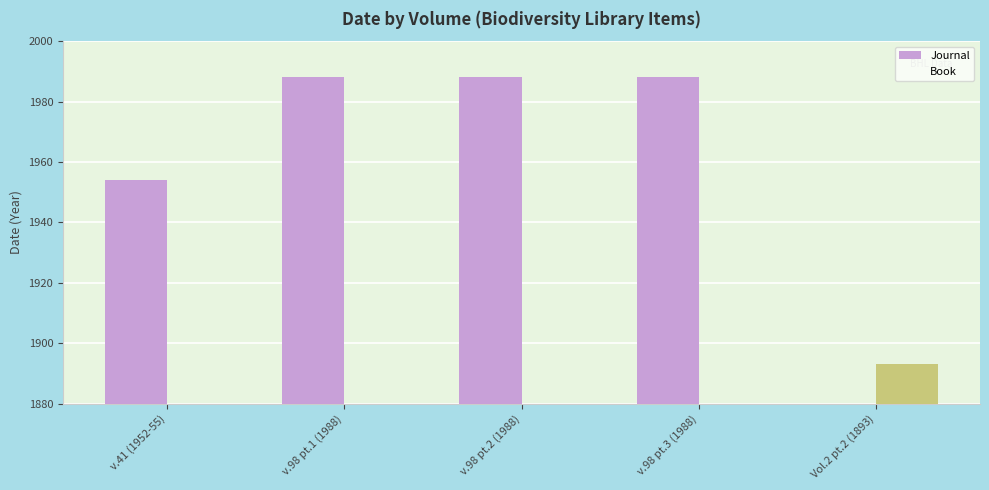

At which label does Journal reach its peak?

v.98 pt.1 (1988)